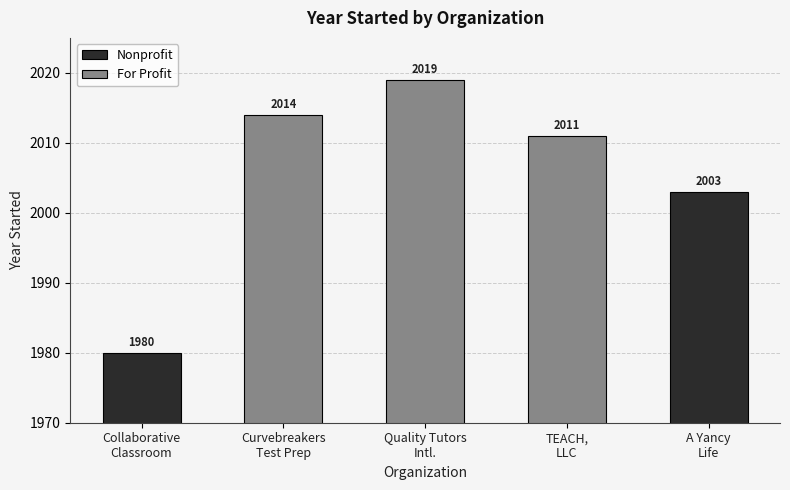

At which label does the data first exceed 2011?

Curvebreakers Test Prep